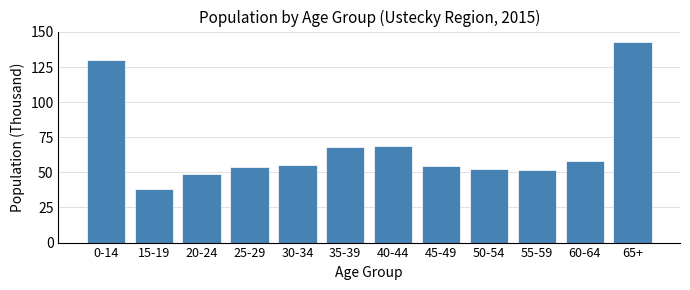

Reading left to right, list all the values displayed in this chart.

129.8	38.3	49.0	53.7	55.5	67.9	68.8	54.8	52.6	51.4	58.3	143.1